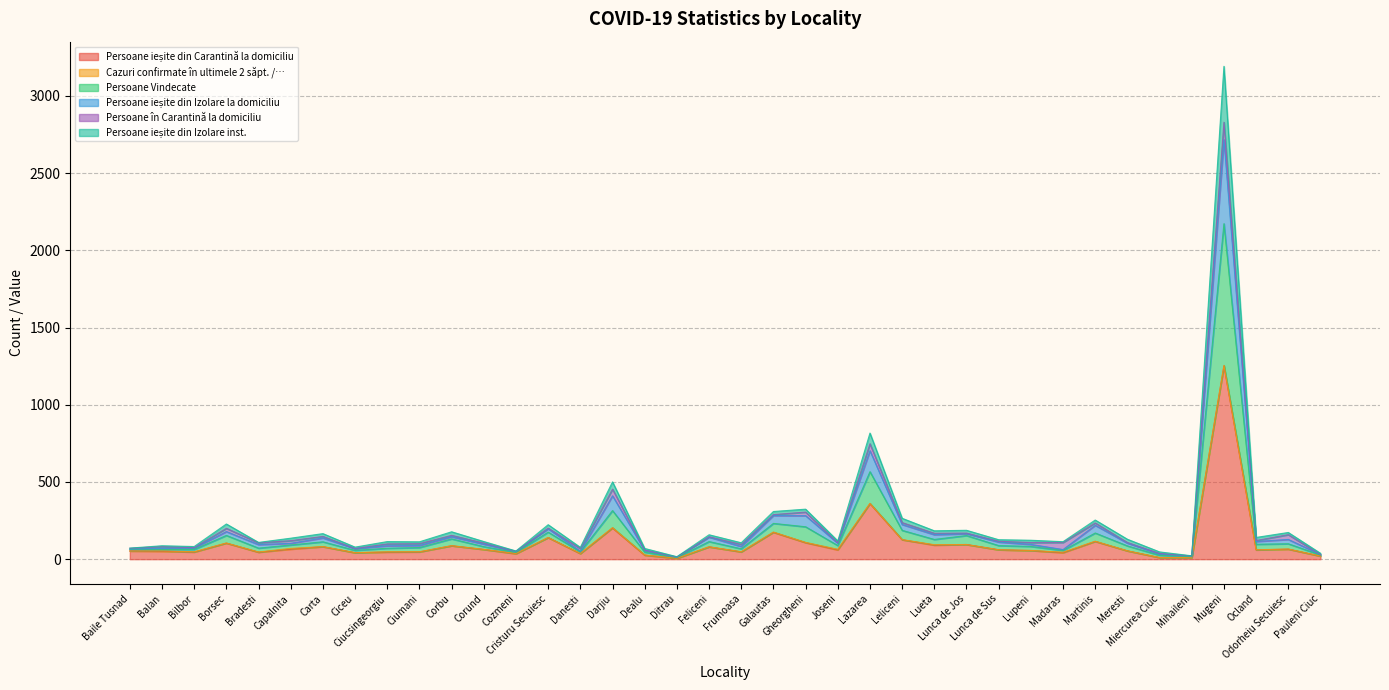

What is the maximum value for Persoane ieșite din Carantină la domiciliu?

1252.0